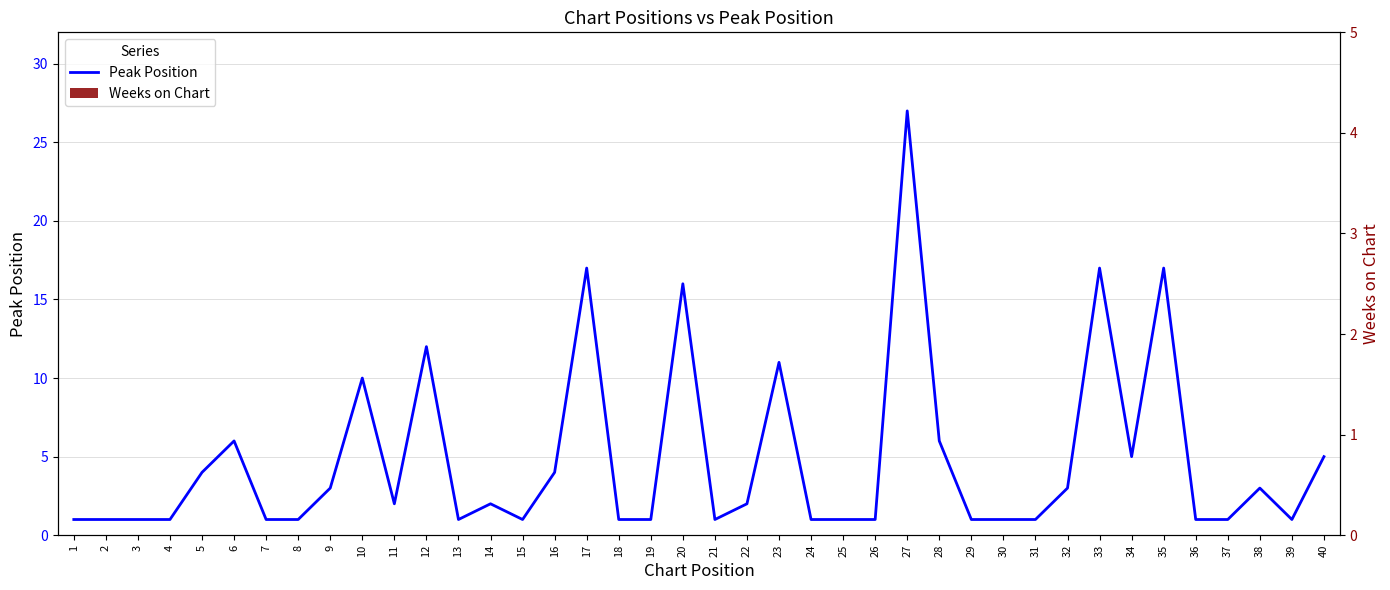

How many data points in Peak Position are less than 2?

20